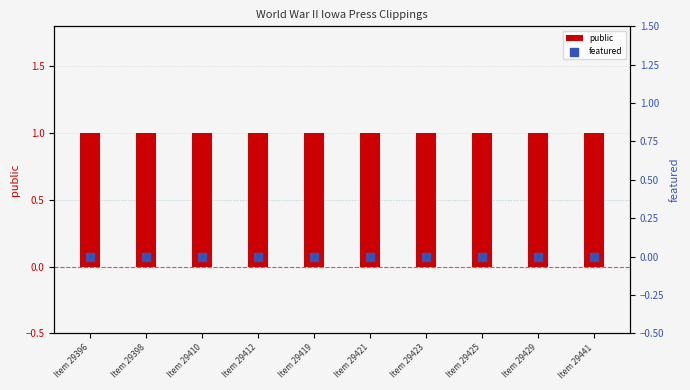

Which series contains the highest Y value?

public